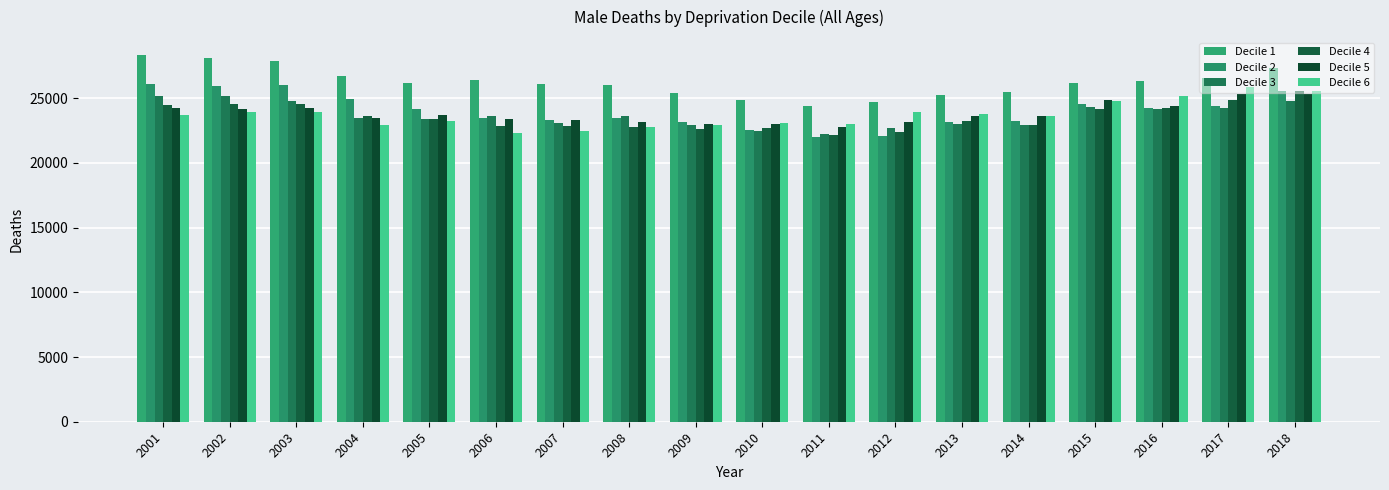

What is the greatest value displayed?

28313